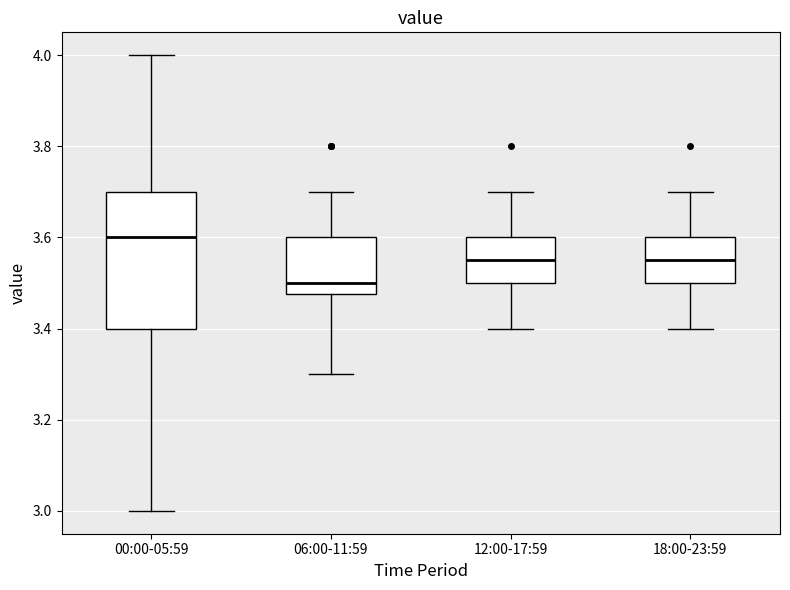

Reading left to right, transcribe this box plot: for each box, give where its median line is, the range the box spans, and where its two whiskers end, as read against the y-axis. The values are not printed on the chart, so give them approximately, as read against the axis.

00:00-05:59: median 3.60, box 3.40 to 3.70, whiskers 3.00 to 4.00
06:00-11:59: median 3.50, box 3.48 to 3.60, whiskers 3.30 to 3.70
12:00-17:59: median 3.56, box 3.50 to 3.60, whiskers 3.40 to 3.70
18:00-23:59: median 3.56, box 3.50 to 3.60, whiskers 3.40 to 3.70